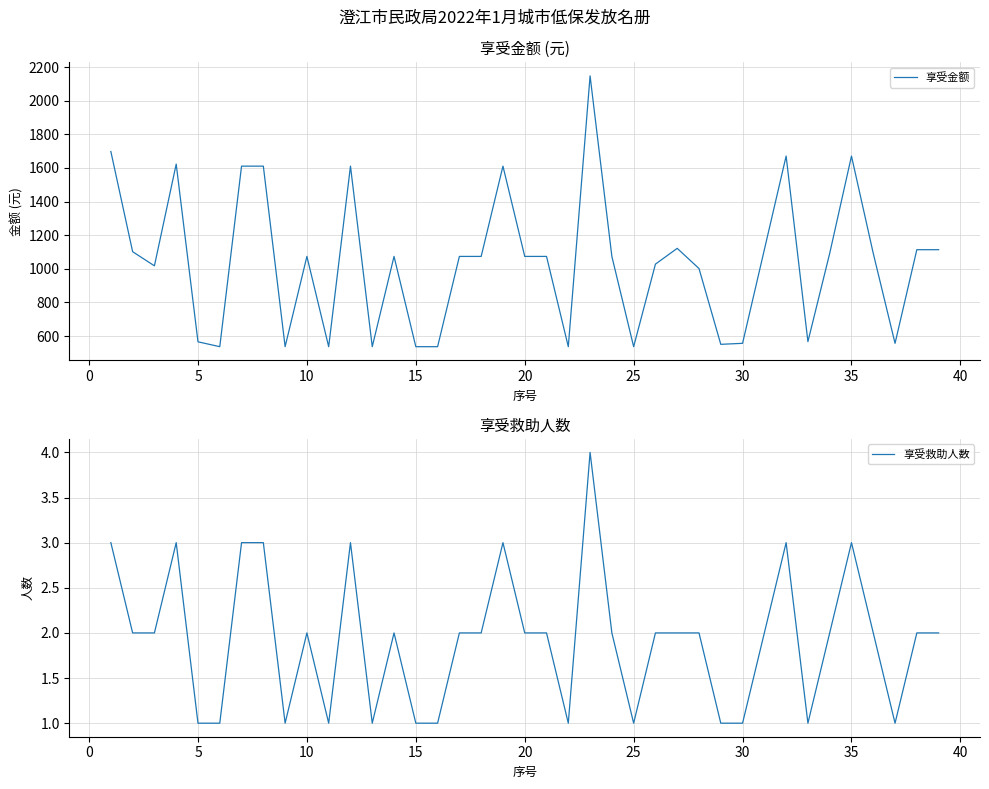

True or false: 享受救助人数 has a value of 0 at 25.

False